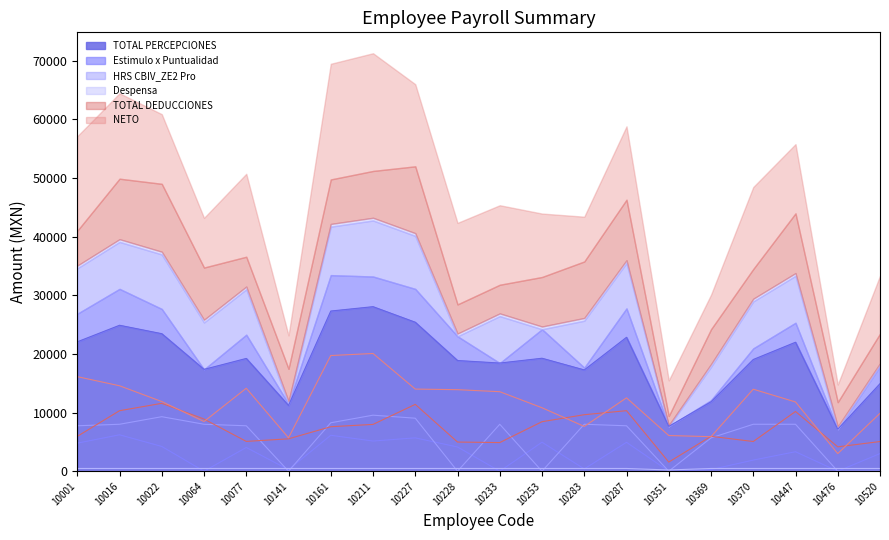

Between 10001 and 10161, which series saw the biggest shift?

TOTAL PERCEPCIONES